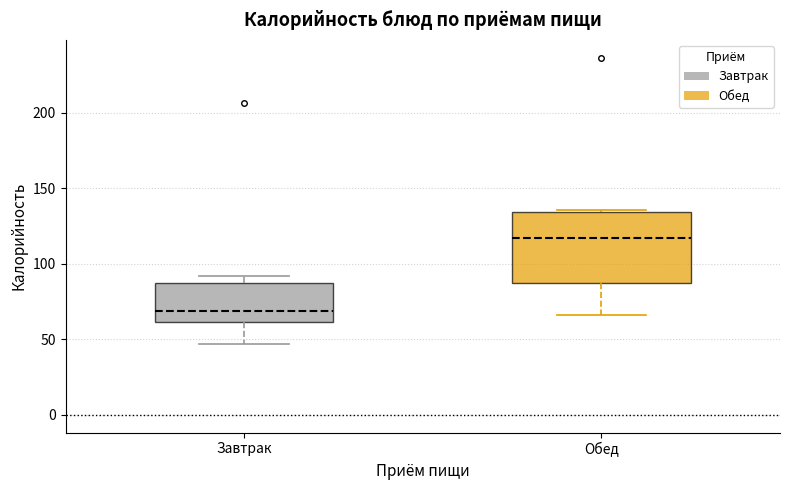

Which box is the tallest, from its lower edge to its upper edge?

Обед